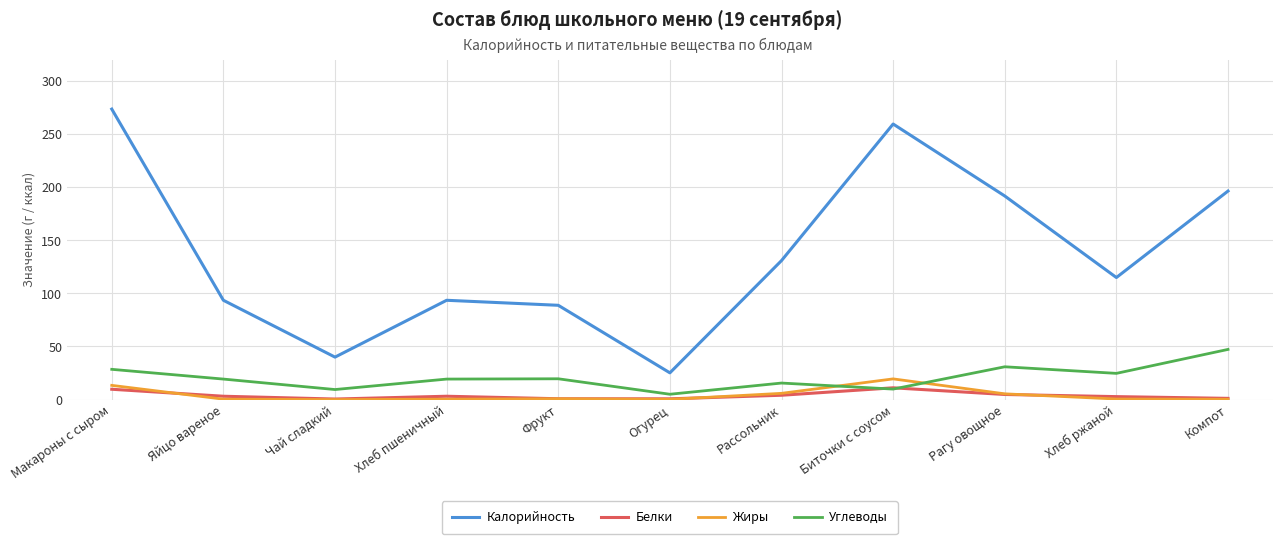

What is the maximum value shown in the chart?

273.6